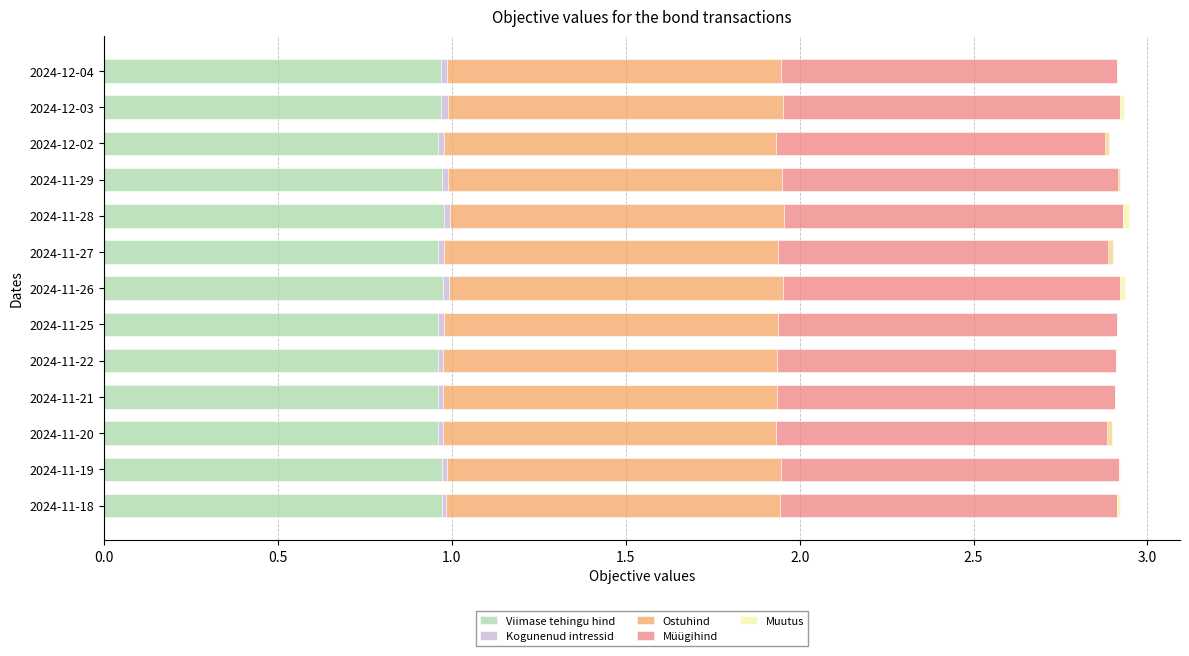

List the series in order of their peak value, lowest first.

Muutus, Kogunenud intressid, Ostuhind, Viimase tehingu hind, Müügihind